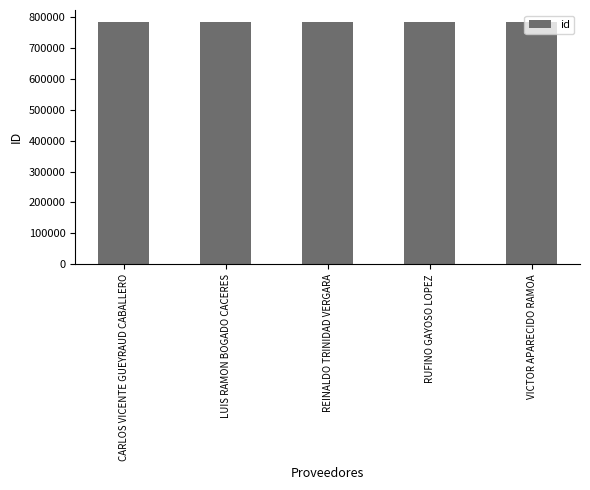

What is the sum of the values at RUFINO GAYOSO LOPEZ and REINALDO TRINIDAD VERGARA?

1564057